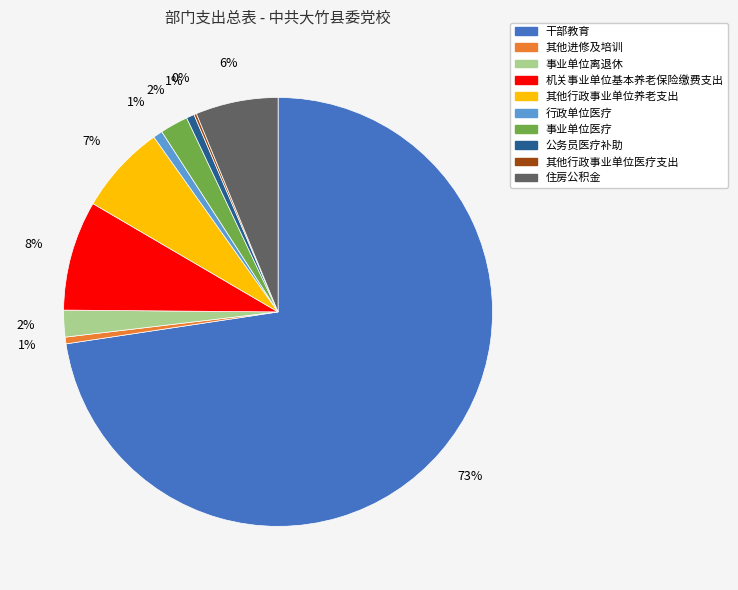

Which has a higher value, 事业单位医疗 or 其他行政事业单位养老支出?

其他行政事业单位养老支出